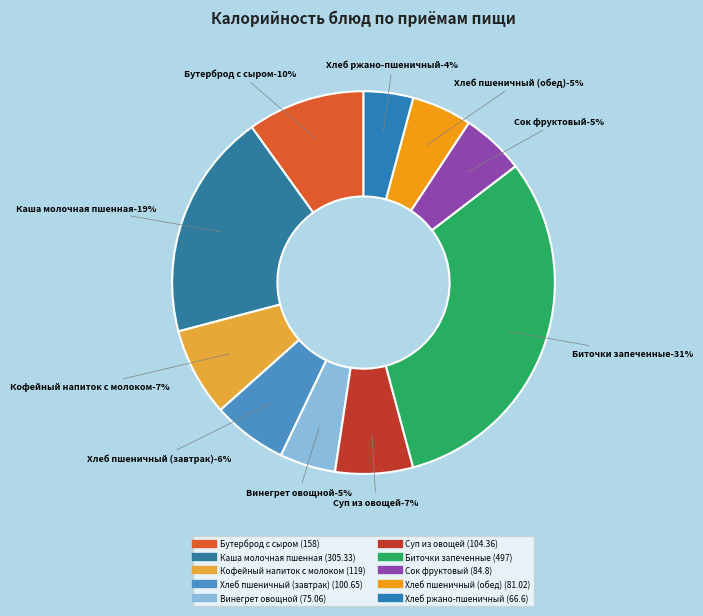

Is the sum of Обед and Завтрак greater than half?

Yes